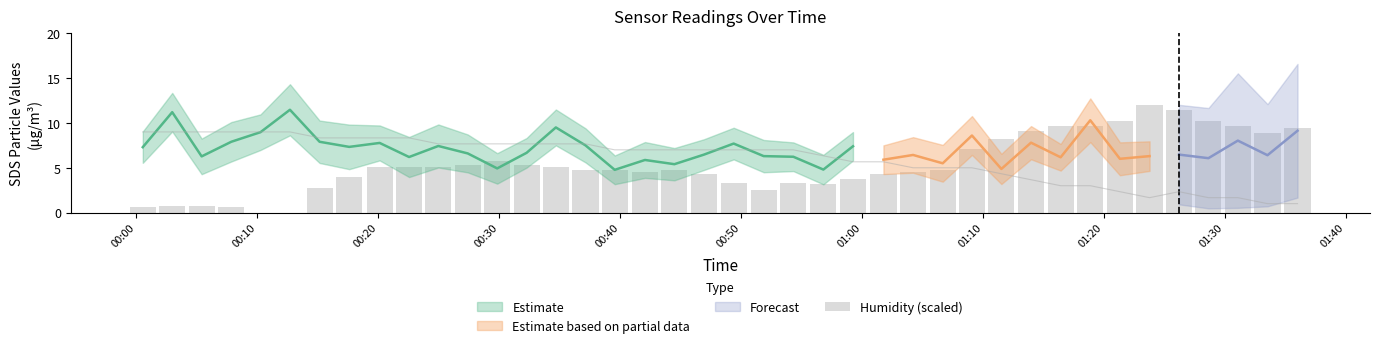

What is the value of the 31st bar from the left?

9.0